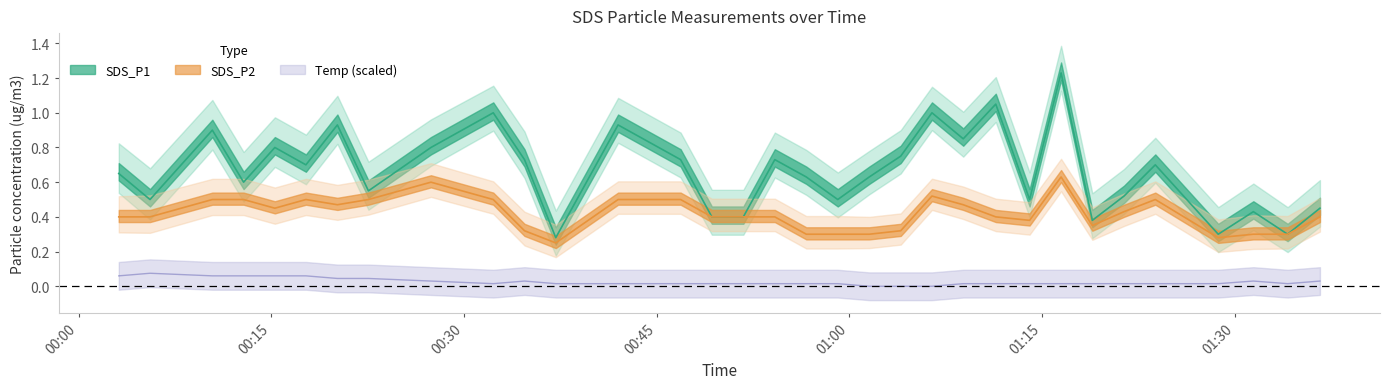

True or false: SDS_P2_mean and Temp cross at least once.

False